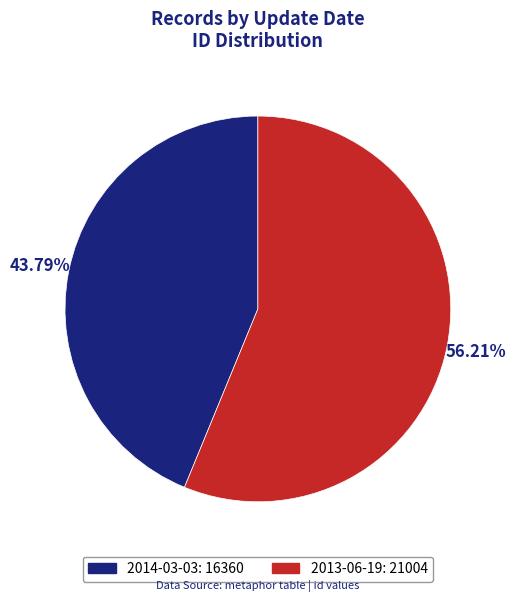

Is 2014-03-03 the majority of the pie?

No